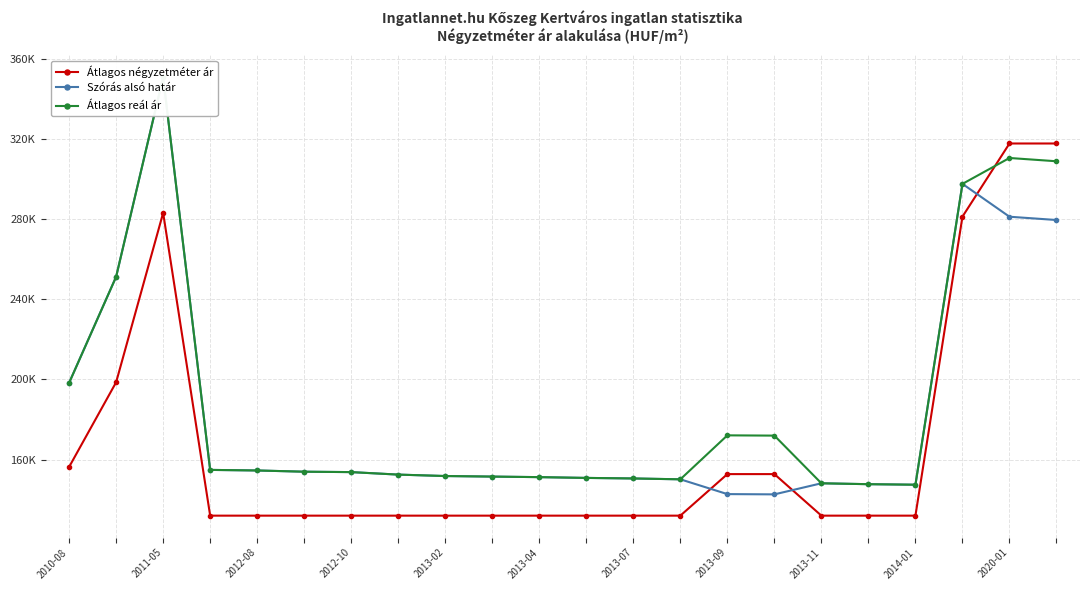

Read the Átlagos reál ár value at 12, to the nearest 100.

150600